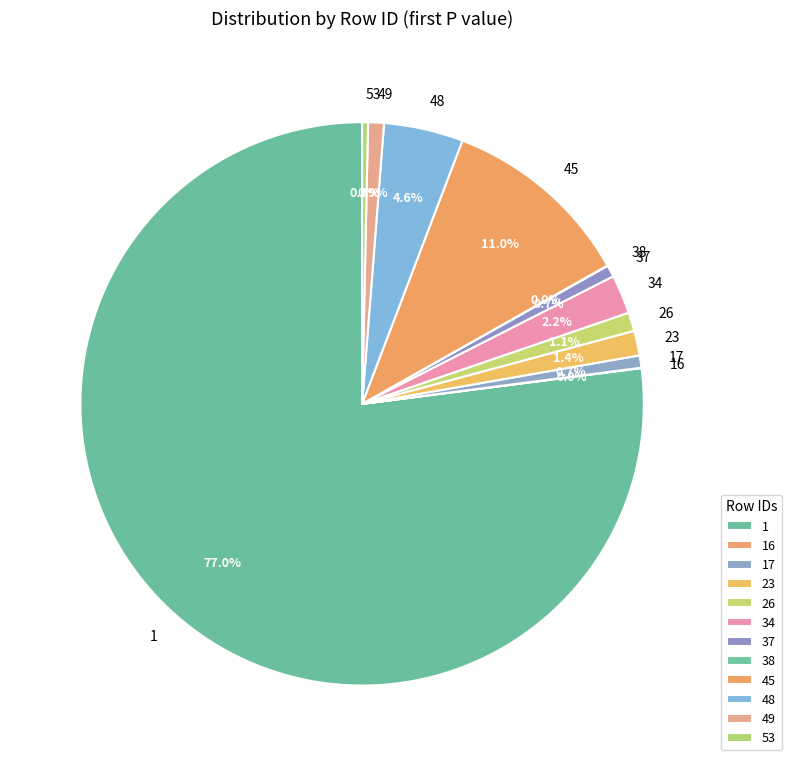

To the nearest percent, what percentage of the pie is 1?

77%